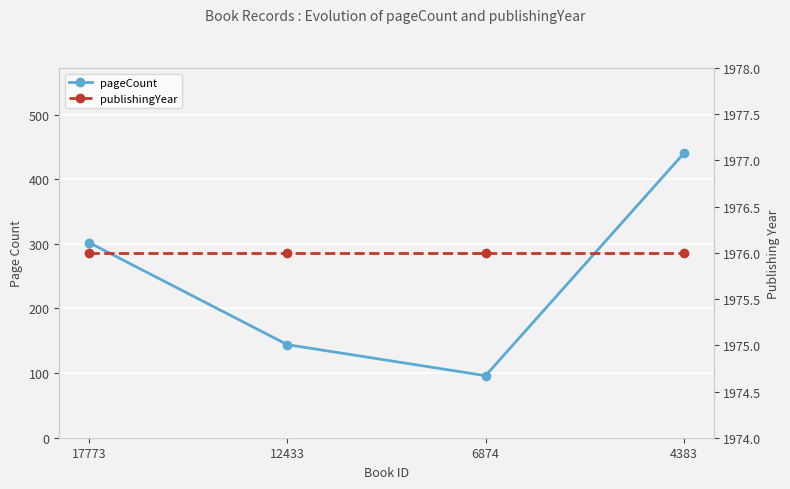

Reading left to right, what are all the values shown in this chart?

pageCount: 302	144	96	440
publishingYear: 1976	1976	1976	1976